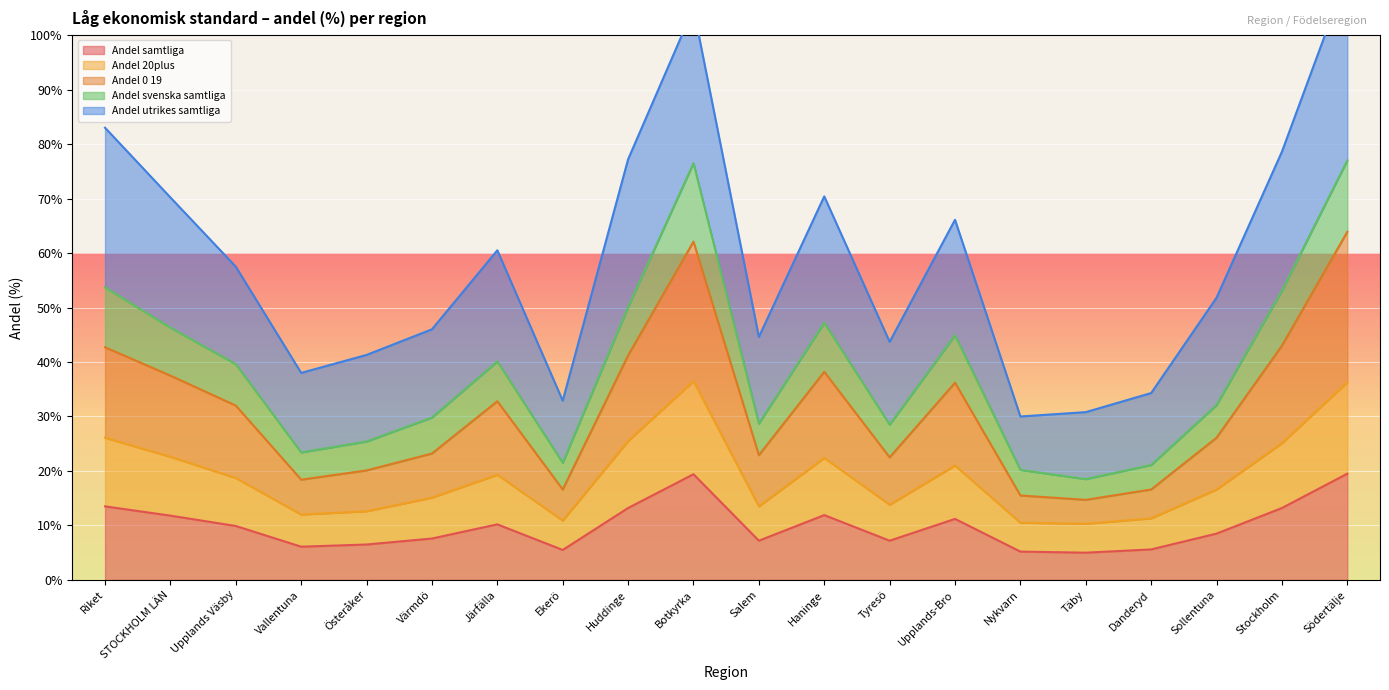

What value does the Andel samtliga series have at Salem?

7.2